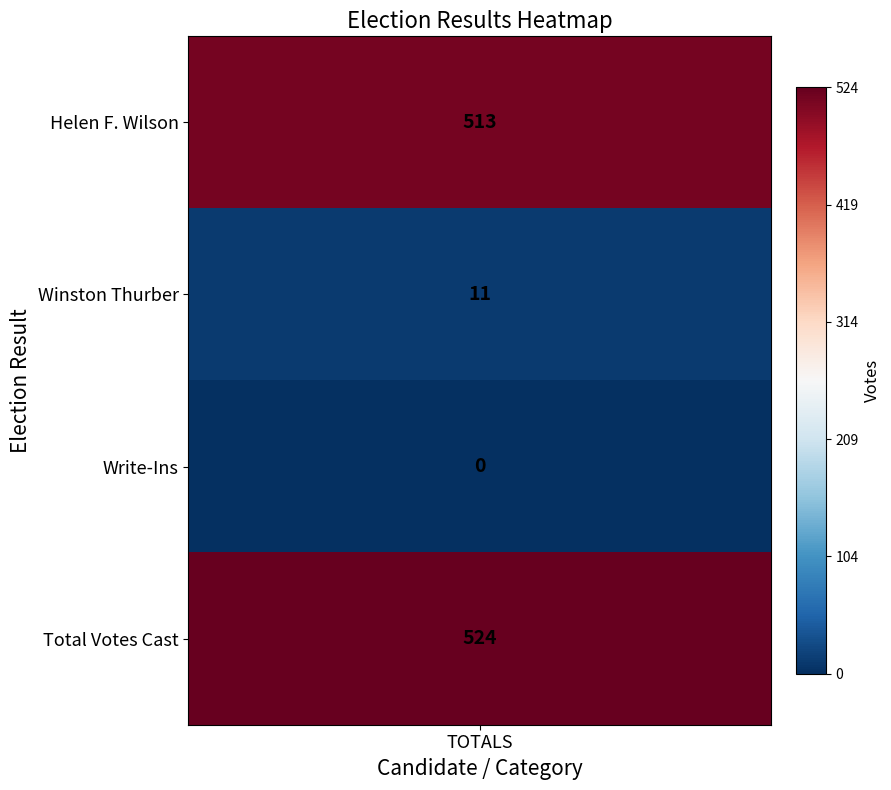

Is it true that the value at 2 is 0?

True